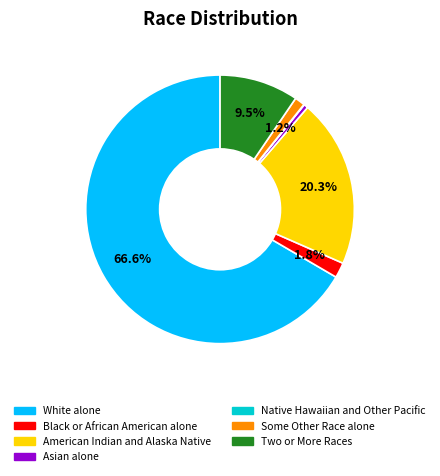

Is it true that American Indian and Alaska Native is 10% of the pie?

False